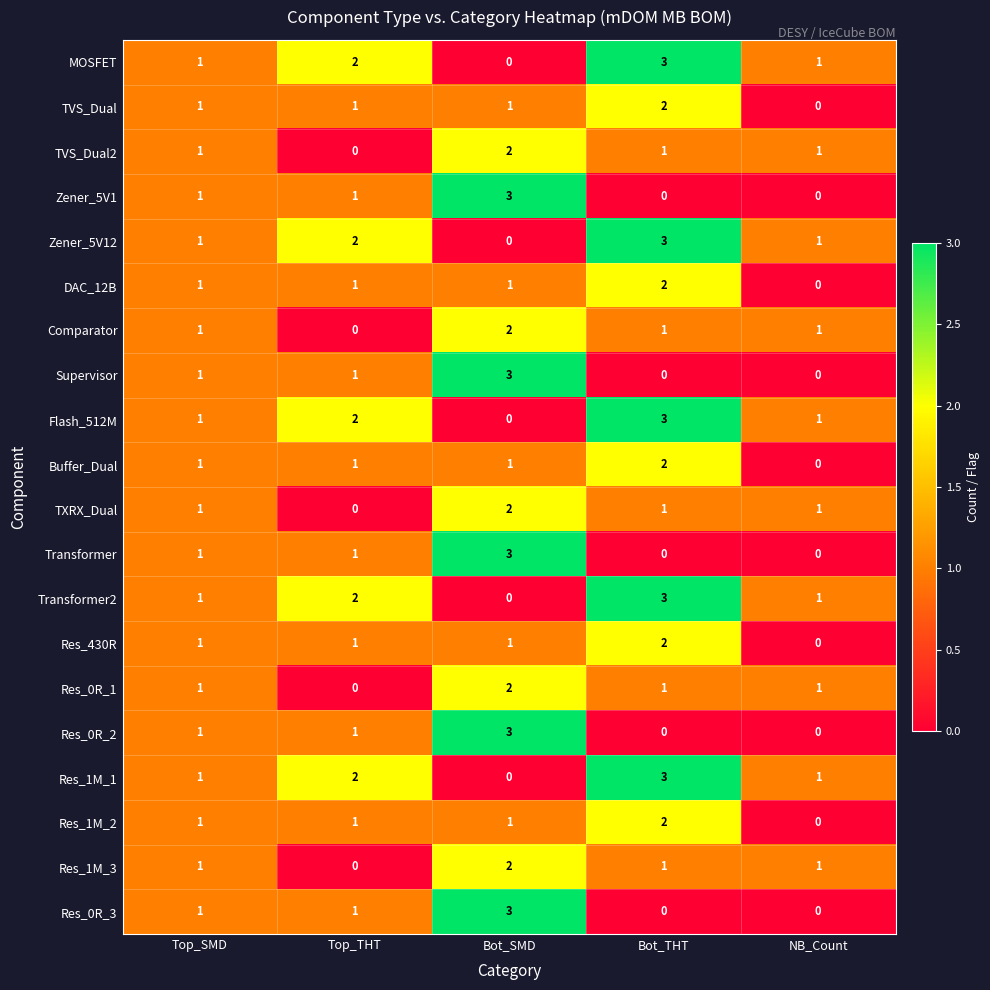

How many Flash_512M values are between 1 and 2?

3